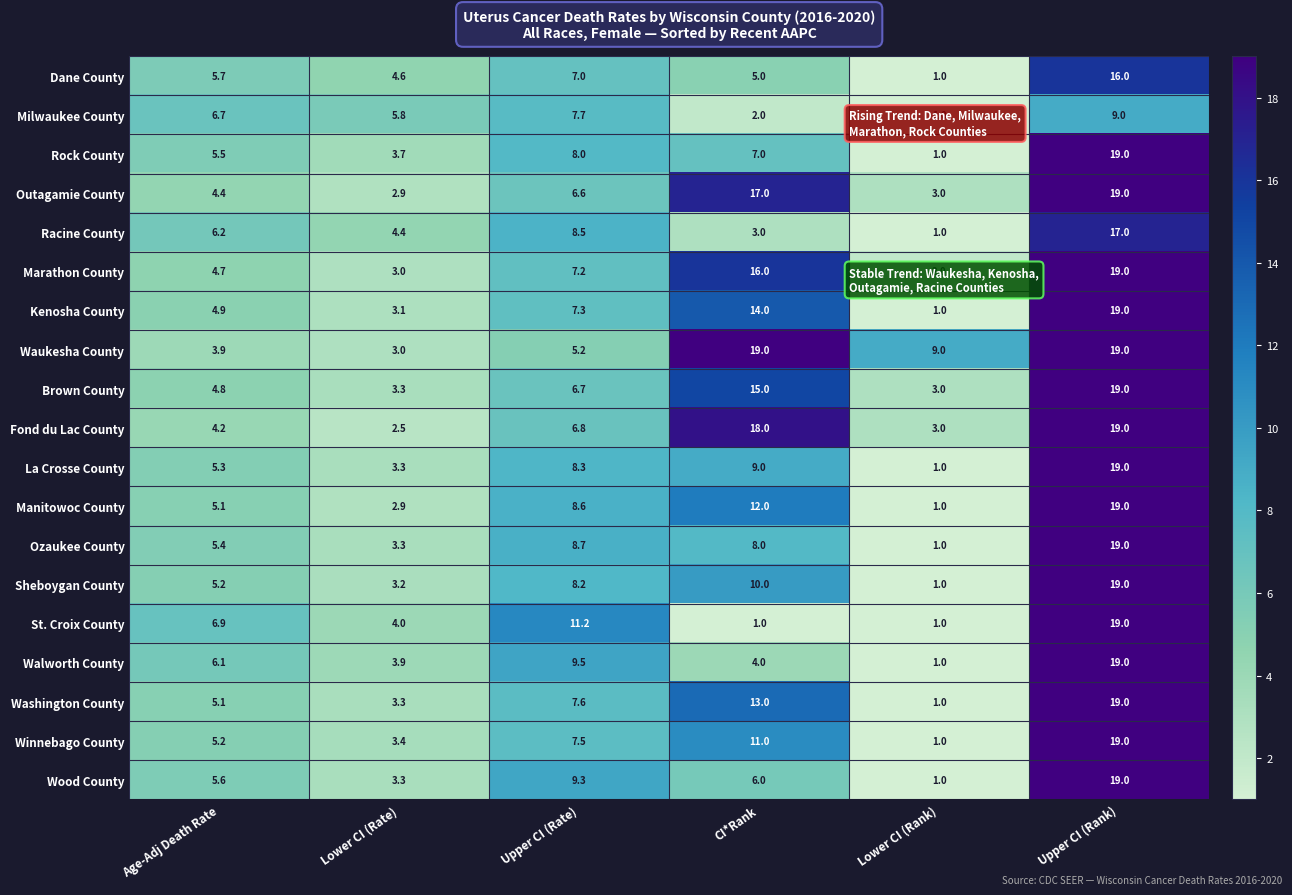

Count the number of data series in this chart.

19